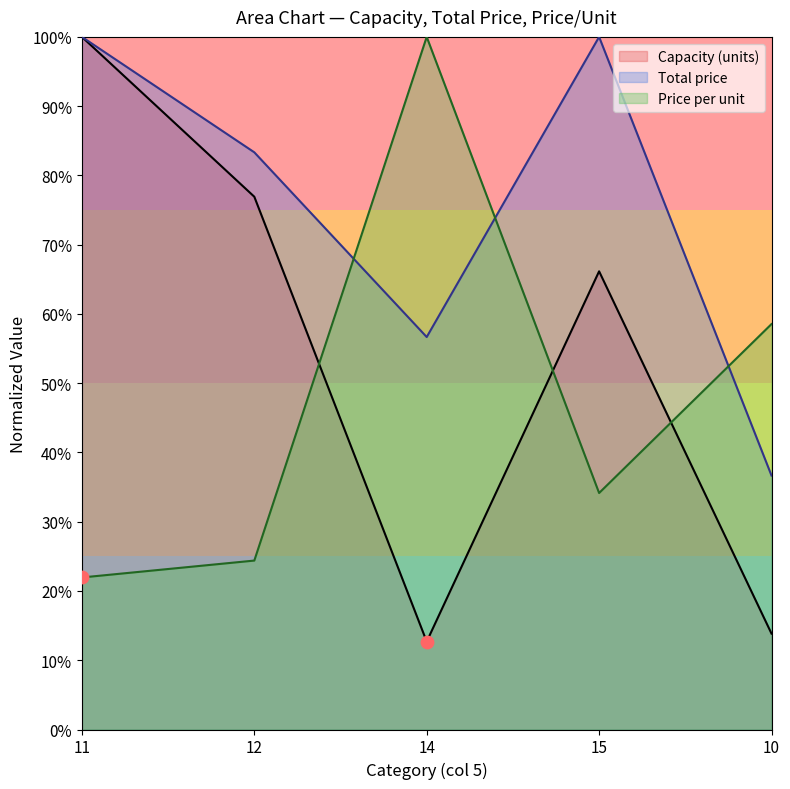

What is the total value across all series at 10?

109.0